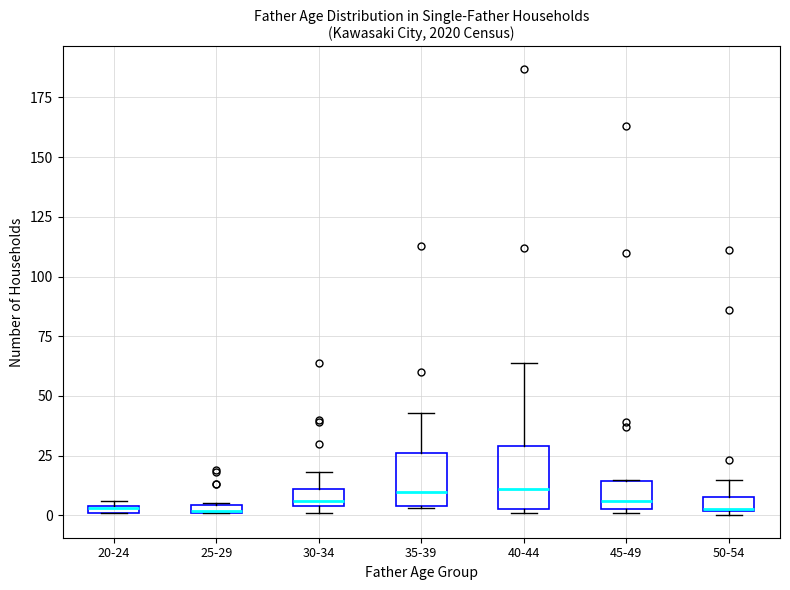

Where does the upper whisker of the box for 40-44 end on the y-axis? The values are not printed on the chart, so give them approximately, as read against the axis.

65